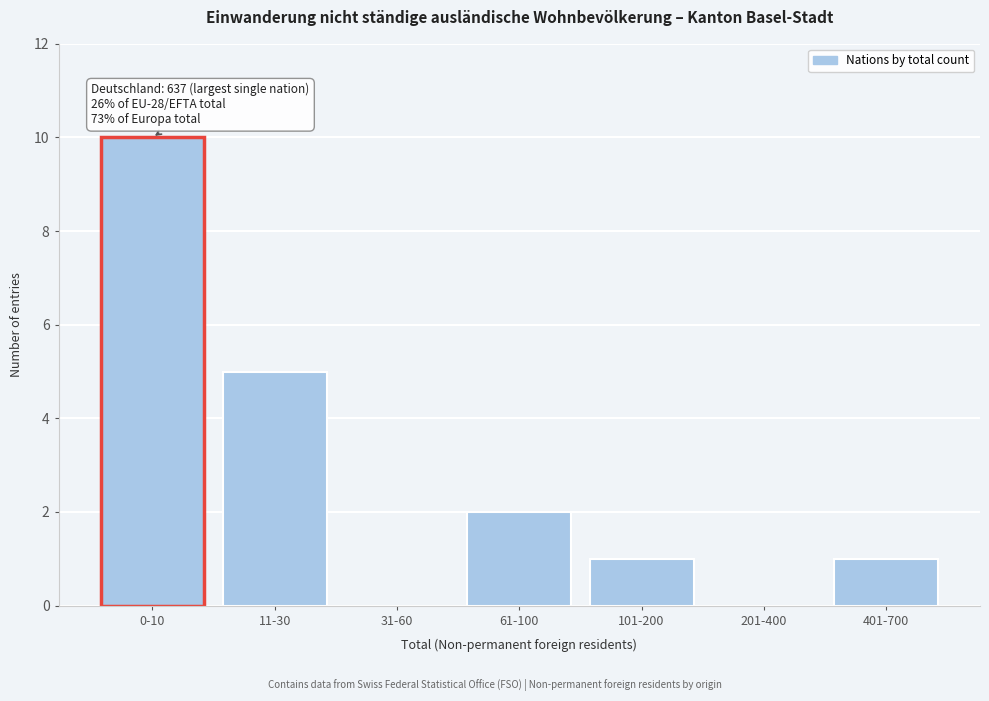

Reading right to left, transcribe all the data shown in this chart.

401-700=1	201-400=0	101-200=1	61-100=2	31-60=0	11-30=5	0-10=10